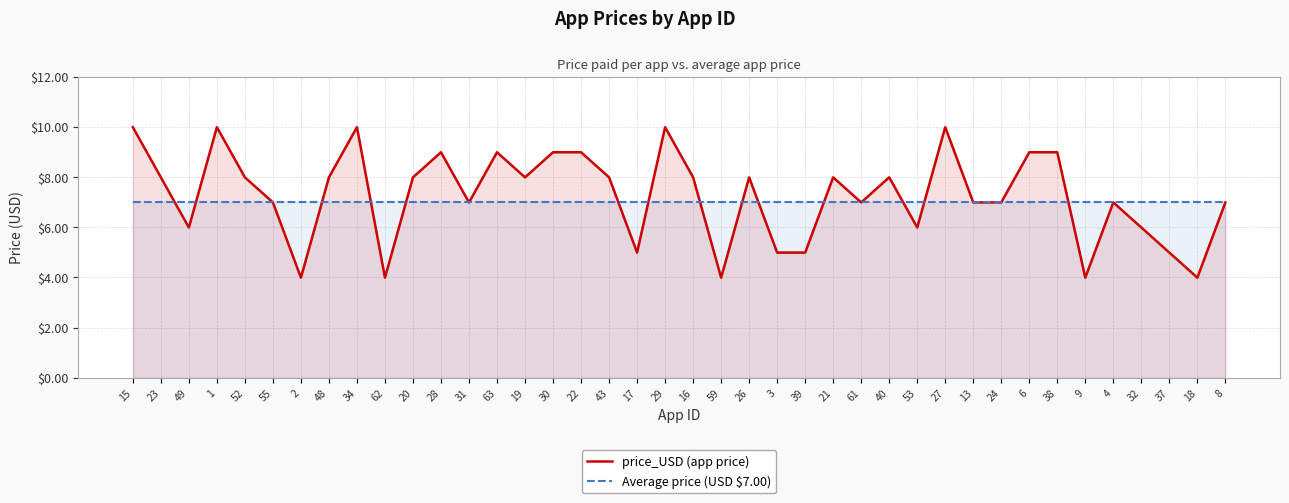

The value of price_USD (app price) at 62 is 1.4. True or false?

False